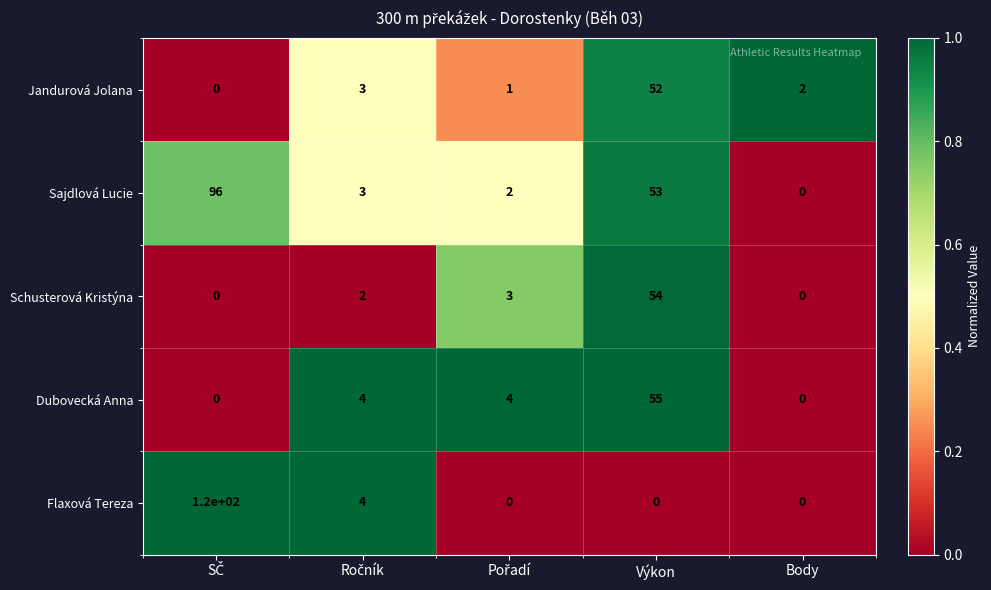

Reading left to right, list all the values displayed in this chart.

Jandurová Jolana: 0	3	1	52	2
Sajdlová Lucie: 96	3	2	53	0
Schusterová Kristýna: 0	2	3	54	0
Dubovecká Anna: 0	4	4	55	0
Flaxová Tereza: 120	4	0	0	0